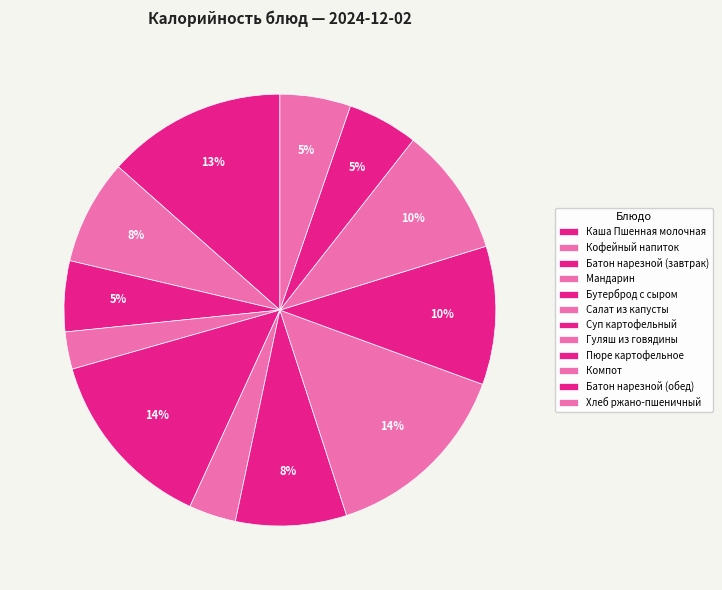

To the nearest percent, what is the average slice percentage?

8%